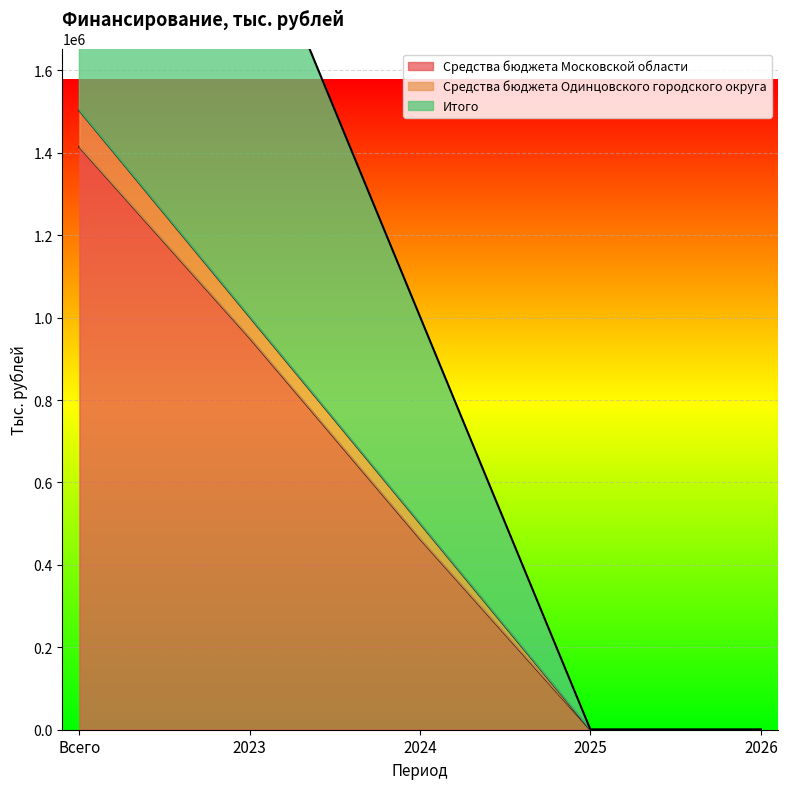

What position from the left is 2025?

4